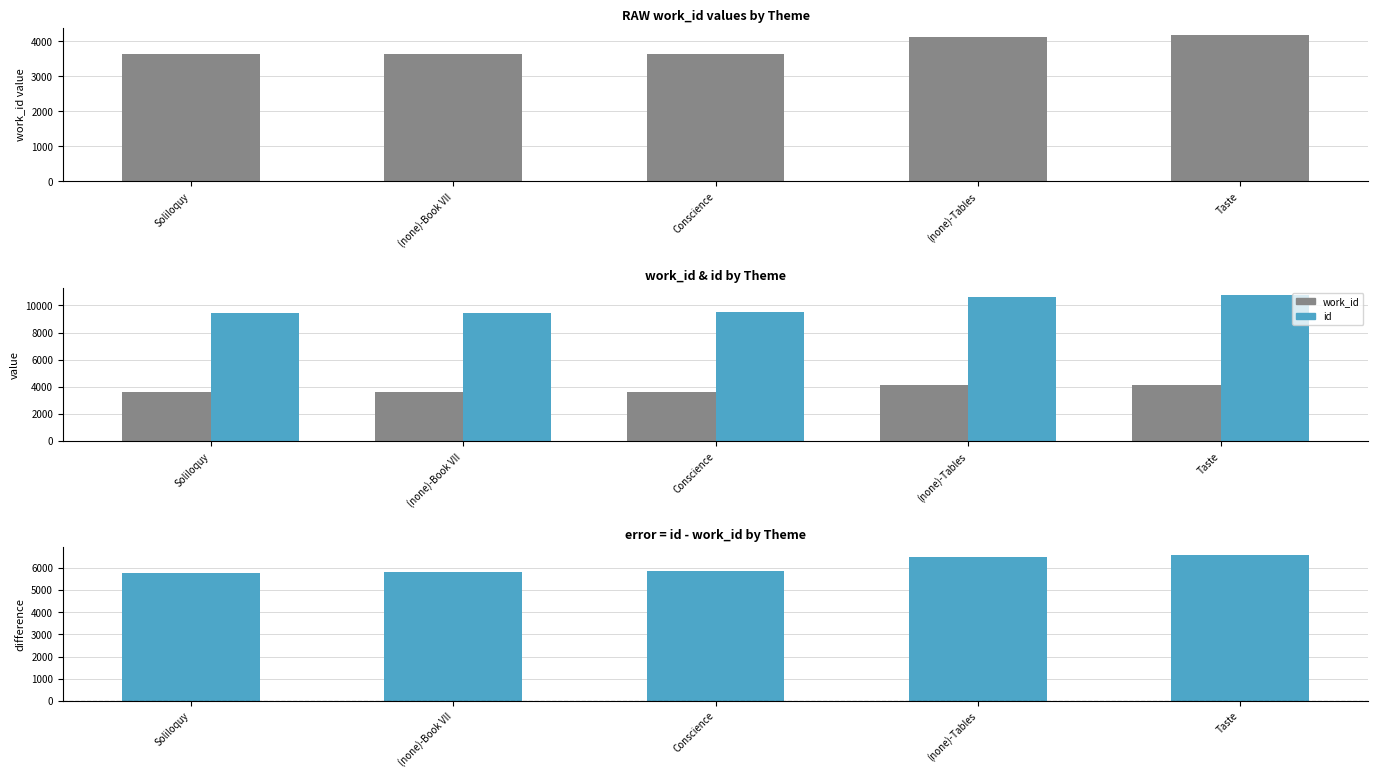

What is the difference between the second highest and second lowest values in the id - work_id series?

667